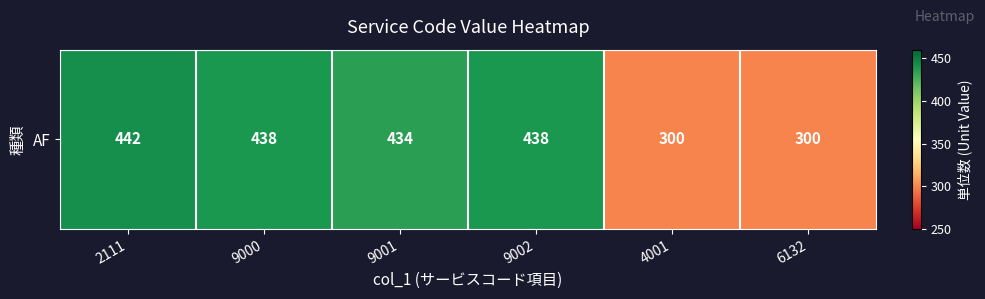

Approximately how many times larger is the value at 9001 compared to 6132?

1.4